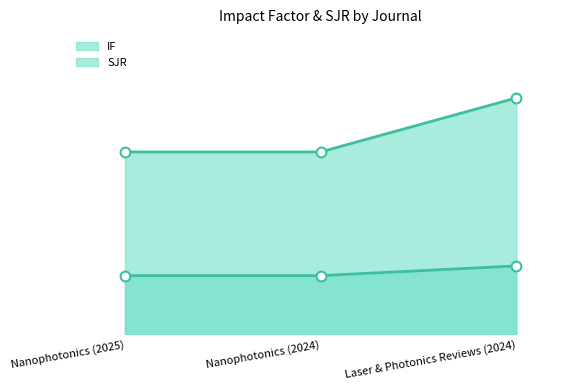

What are all the series names shown in the legend?

IF, SJR